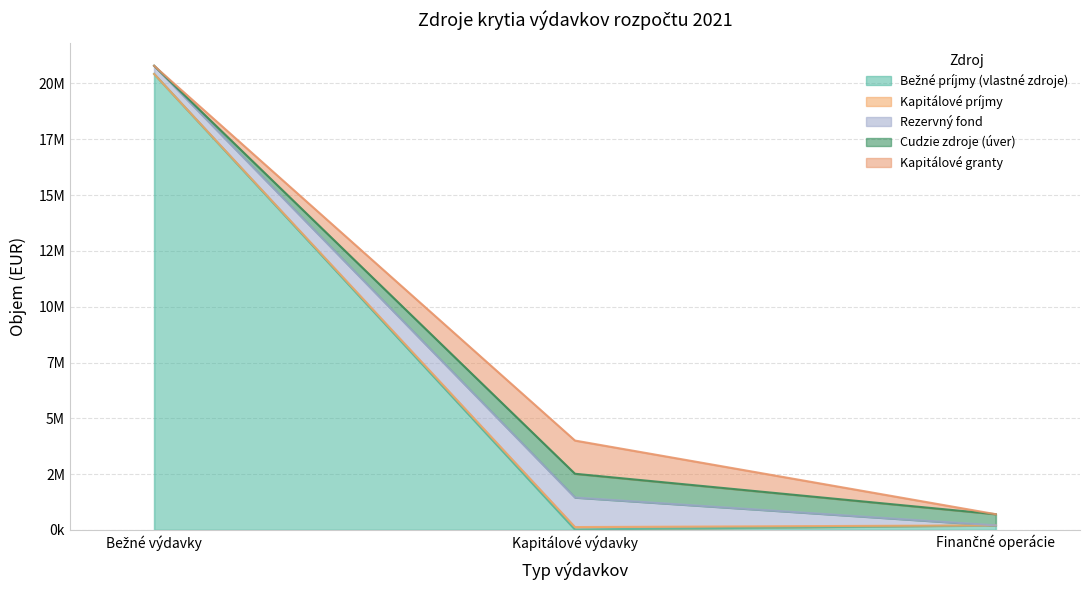

What is the label of the 1st point from the right?

Finančné operácie